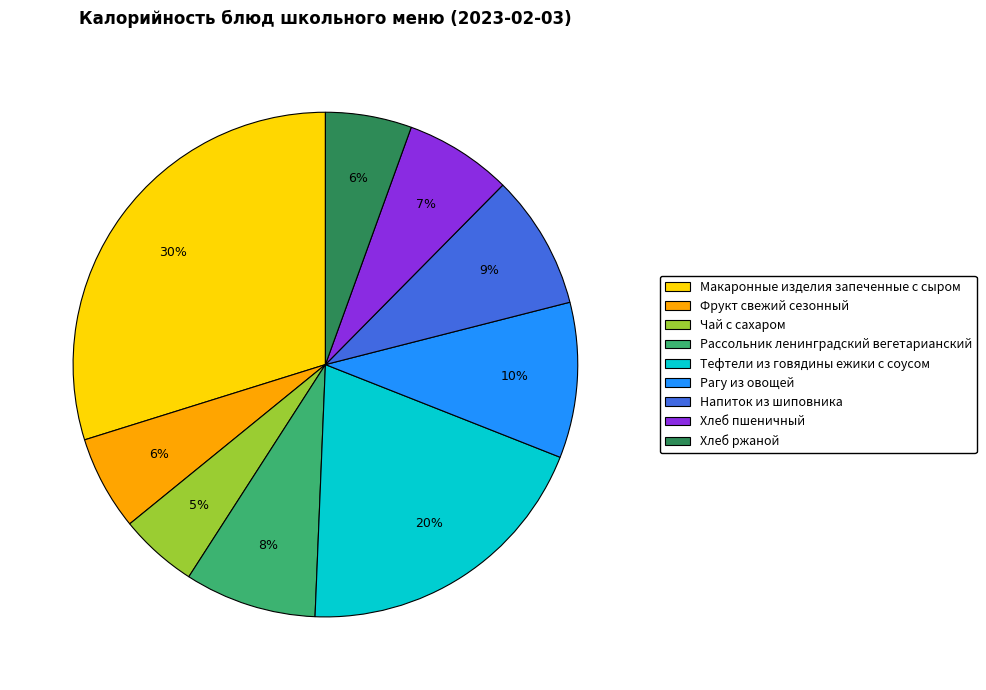

Which category has the smallest portion of the pie?

Чай с сахаром